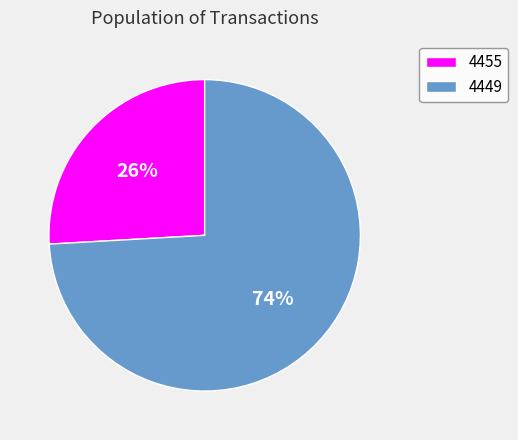

Which category has the biggest portion of the pie?

4449